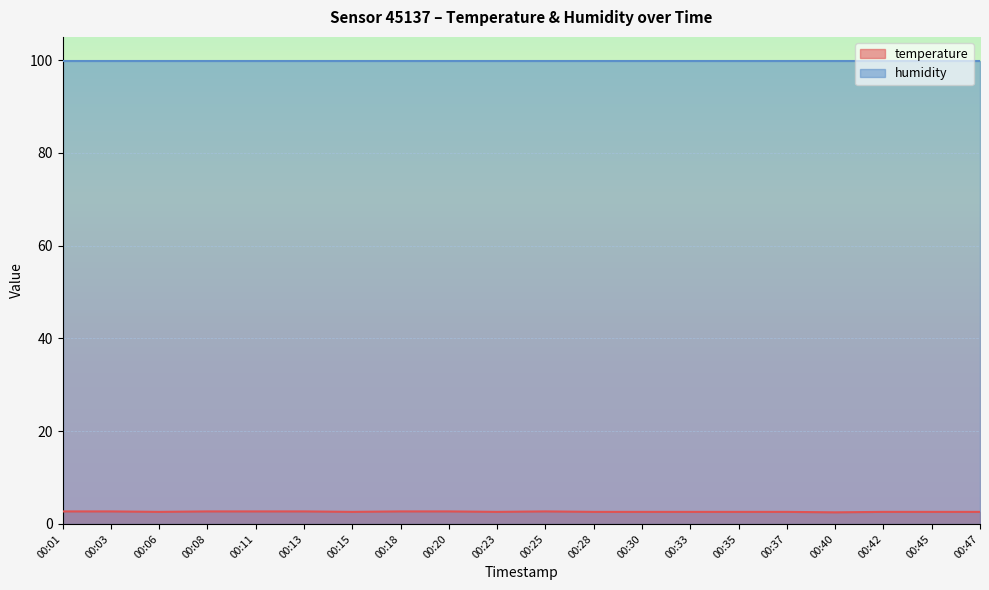

What is the sum of the values at 00:30 and 00:28?

5.2